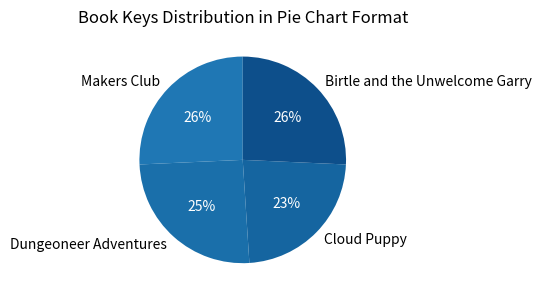

To the nearest percent, what is the combined percentage of Makers Club and Cloud Puppy?

49%